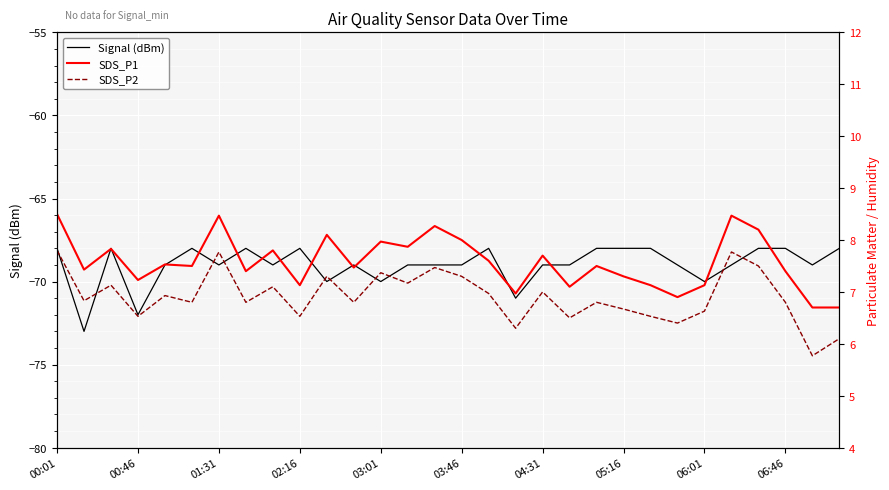

Where is SDS_P2 nearest to the value 6?

29